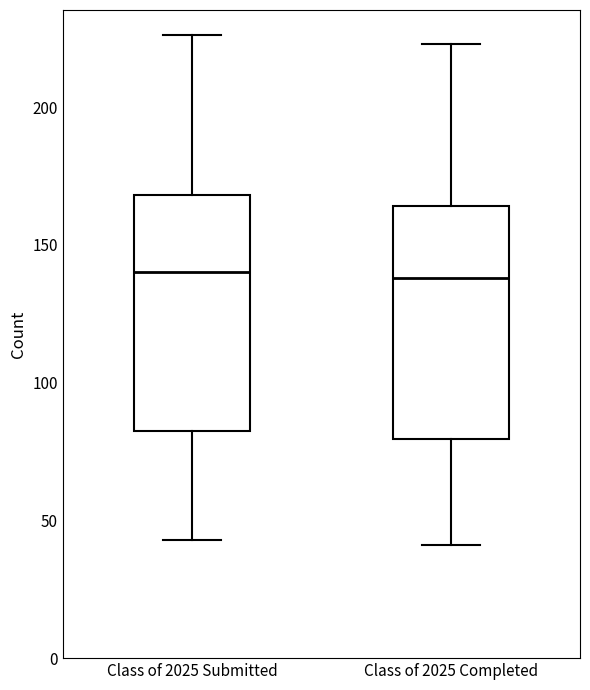

Reading left to right, read every box against the y-axis: the position of its median line, the range the box covers, and the ends of its whiskers. The values are not printed on the chart, so give them approximately, as read against the axis.

Class of 2025 Submitted: median 140, box 85 to 170, whiskers 45 to 225
Class of 2025 Completed: median 140, box 80 to 165, whiskers 40 to 225